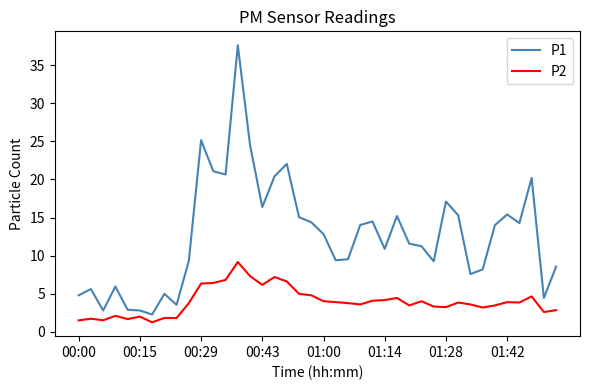

What is the minimum value shown in the chart?

1.2